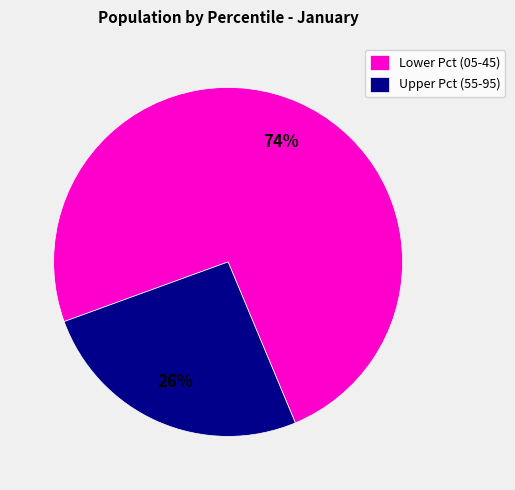

To the nearest percent, what portion does Lower Pct (05-45) represent?

74%